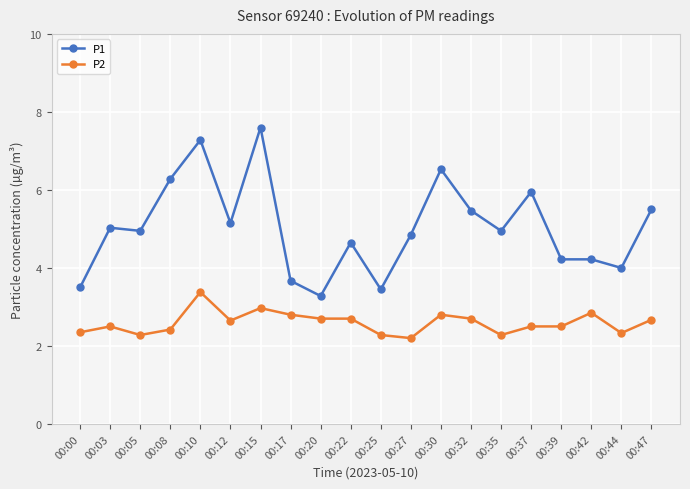

What is the maximum value for P1?

7.6